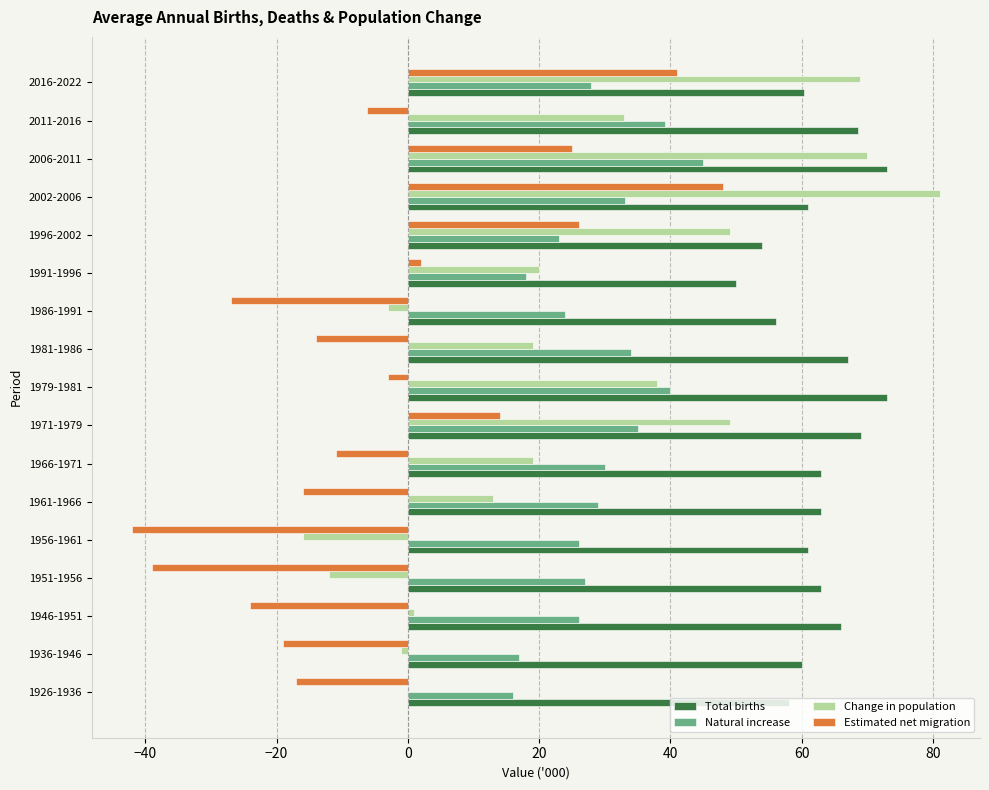

What is the sum of all Change in population values?

428.7